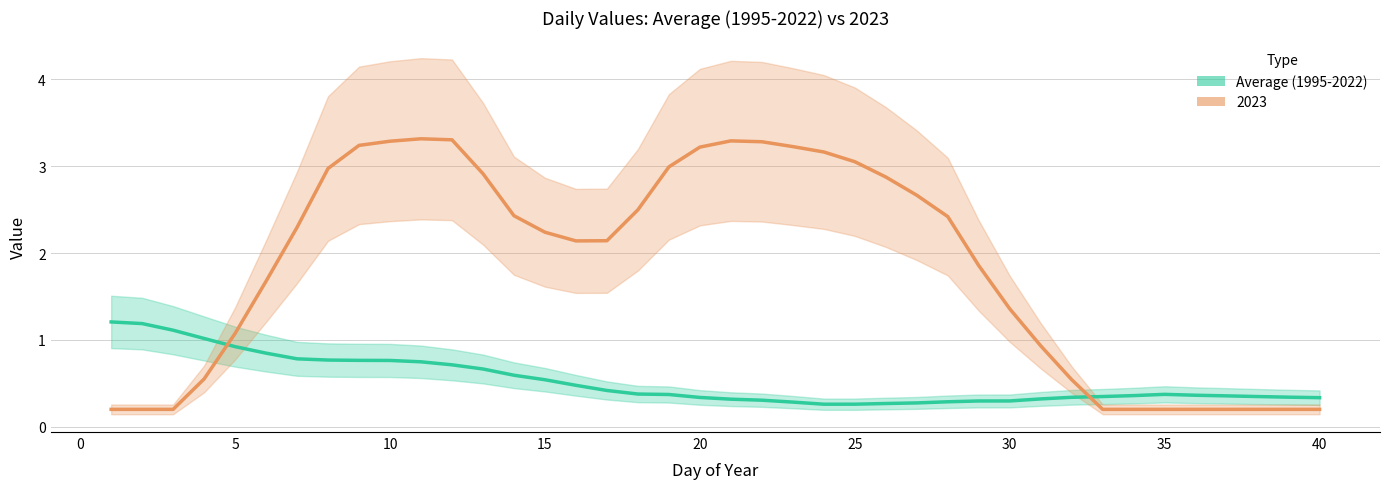

True or false: the data has more than 0 interior local peaks.

True